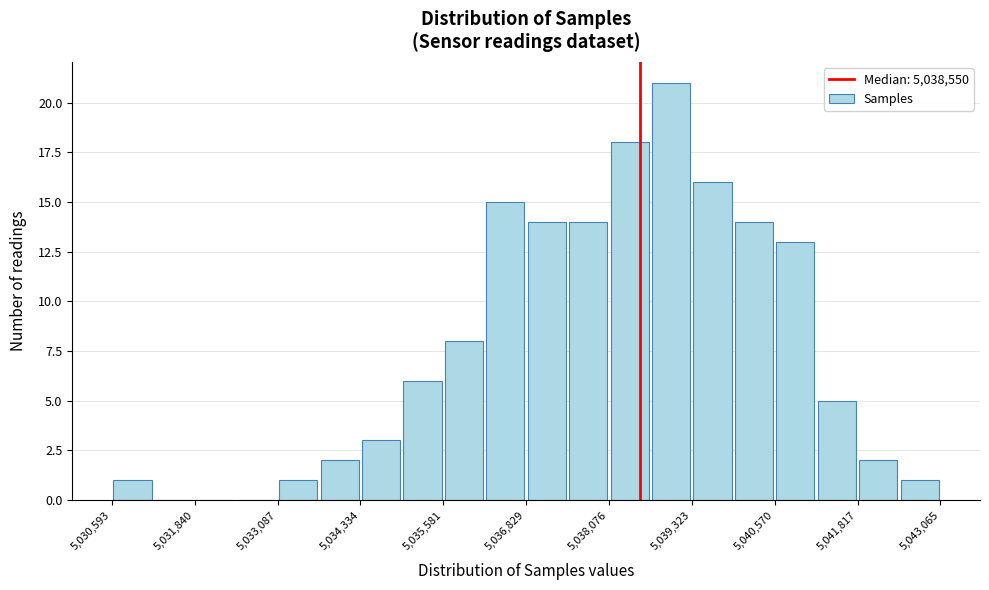

Around what value on the x-axis is the tallest bar? Give the approximate position of its centre, as read against the axis.

5039000